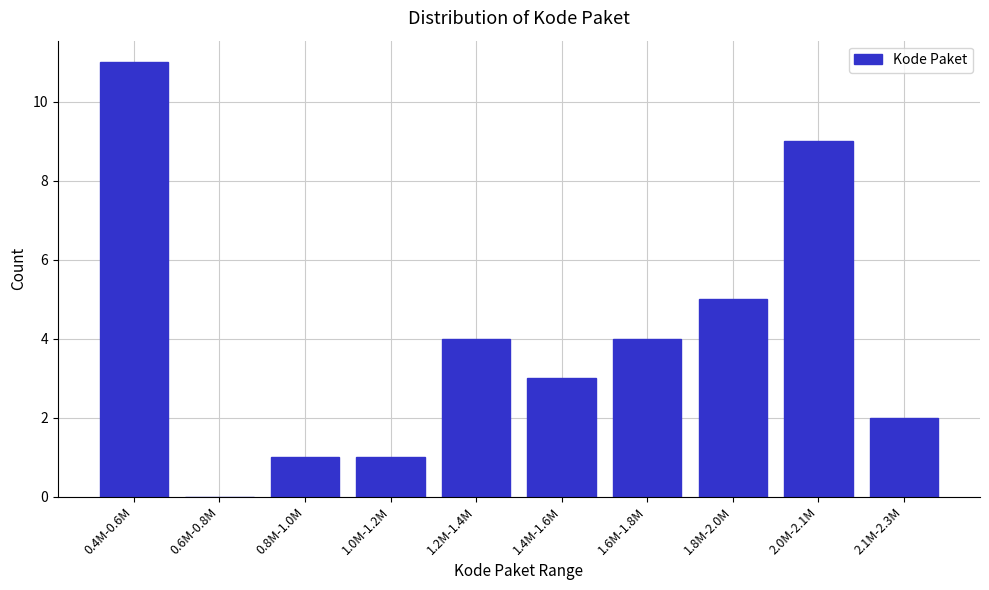

Reading left to right, what are all the values shown in this chart?

0.4M-0.6M=11	0.6M-0.8M=0	0.8M-1.0M=1	1.0M-1.2M=1	1.2M-1.4M=4	1.4M-1.6M=3	1.6M-1.8M=4	1.8M-2.0M=5	2.0M-2.1M=9	2.1M-2.3M=2